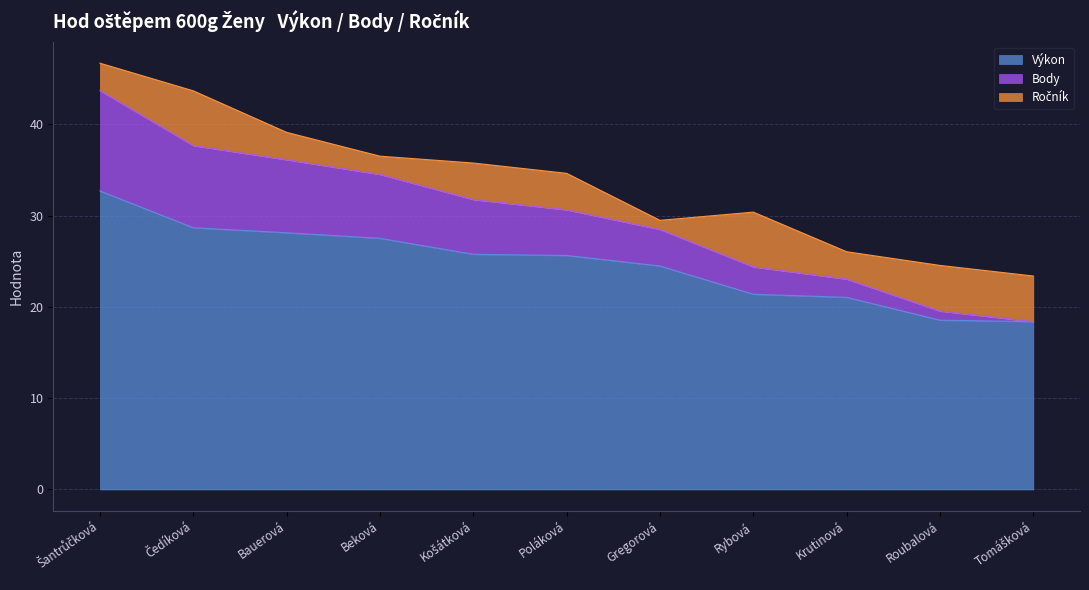

True or false: Výkon has a value of 21.1 at Krutinová.

True